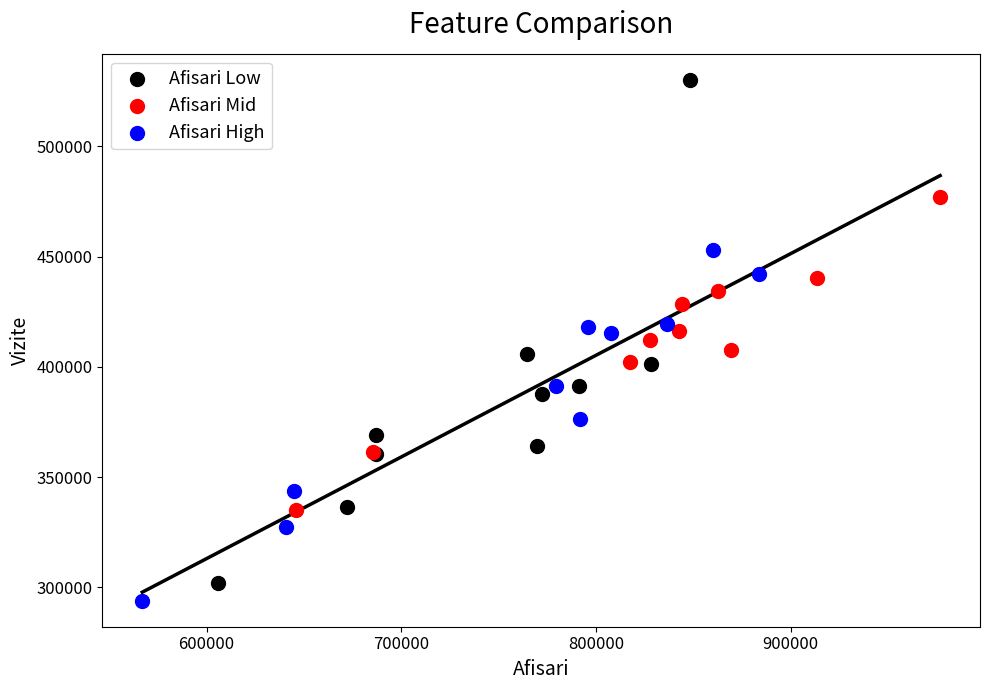

Which series reaches the maximum Y coordinate?

Afisari Low